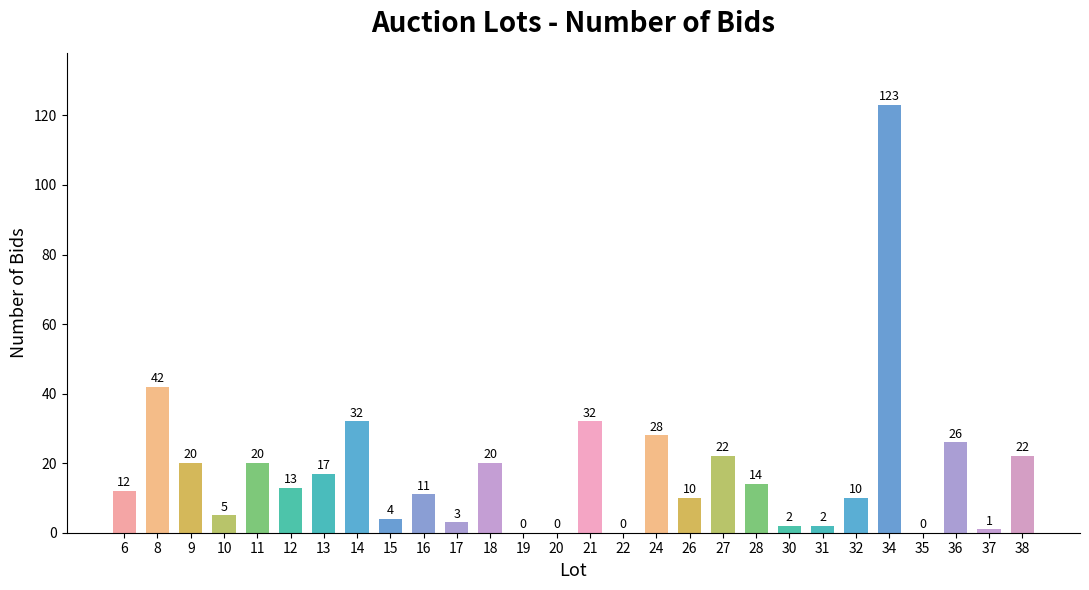

True or false: the data shows 0 at 35.

True